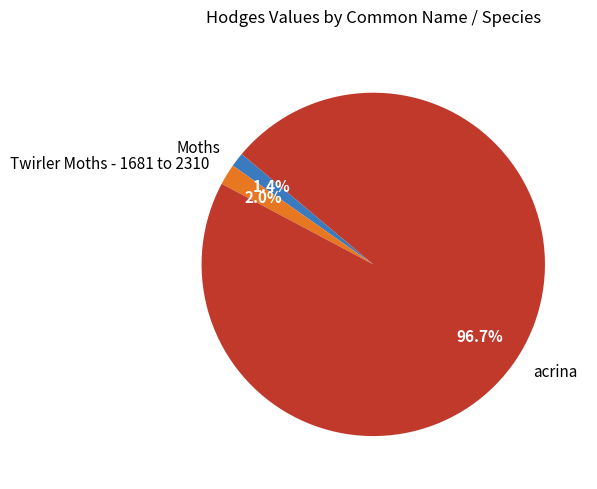

Which category has the smallest portion of the pie?

Moths